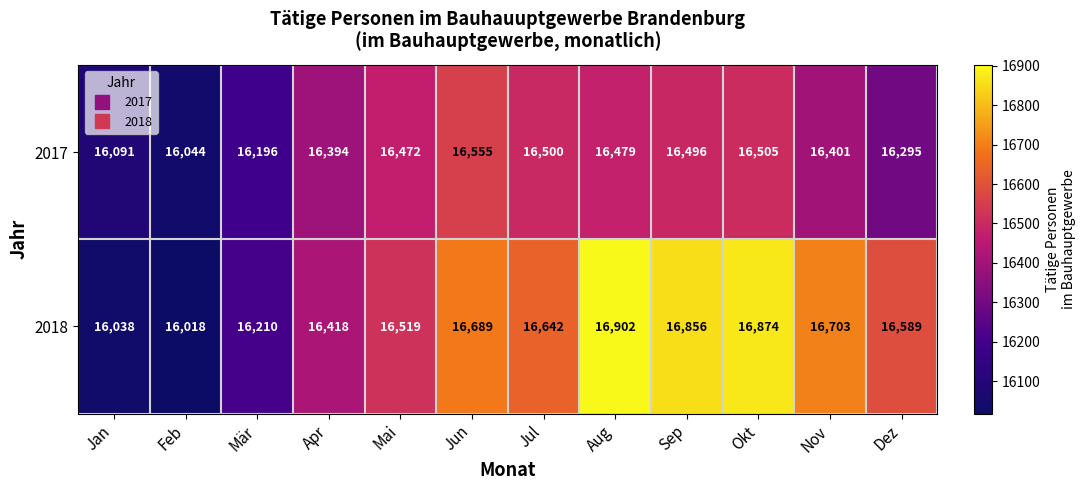

What is the difference between the second highest and minimum values in the 2018 series?

856